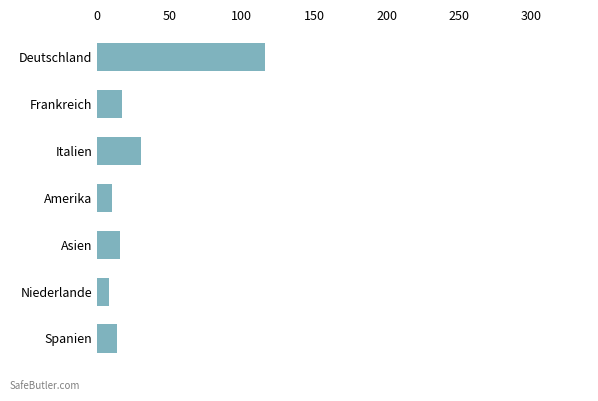

What is the difference between the maximum and minimum values?

108